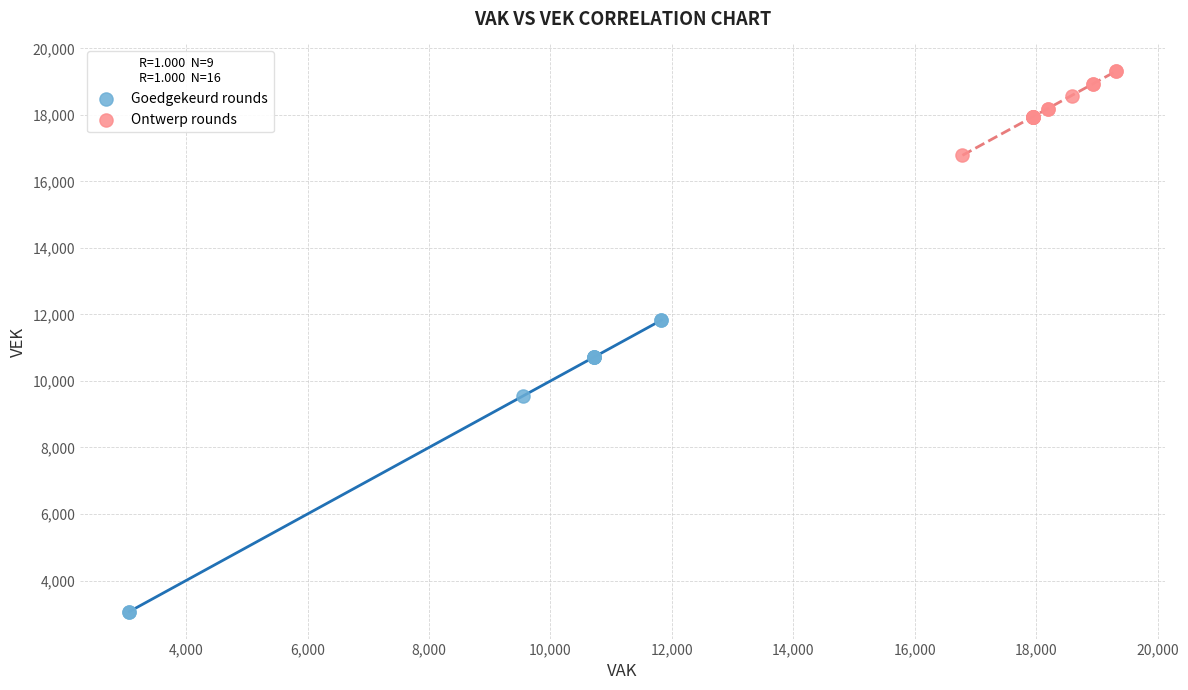

Which series contains the highest Y value?

Ontwerp rounds